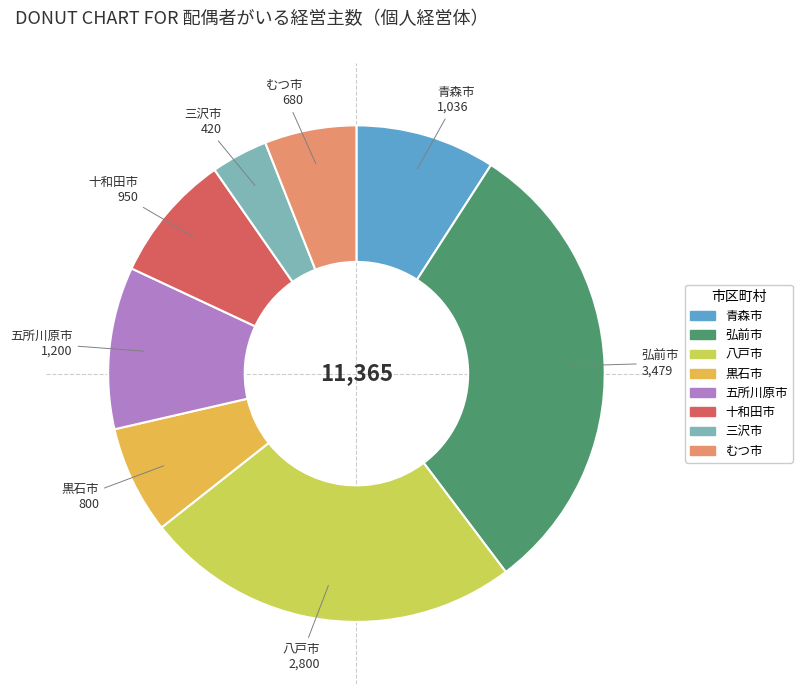

Does any single category account for the majority?

No